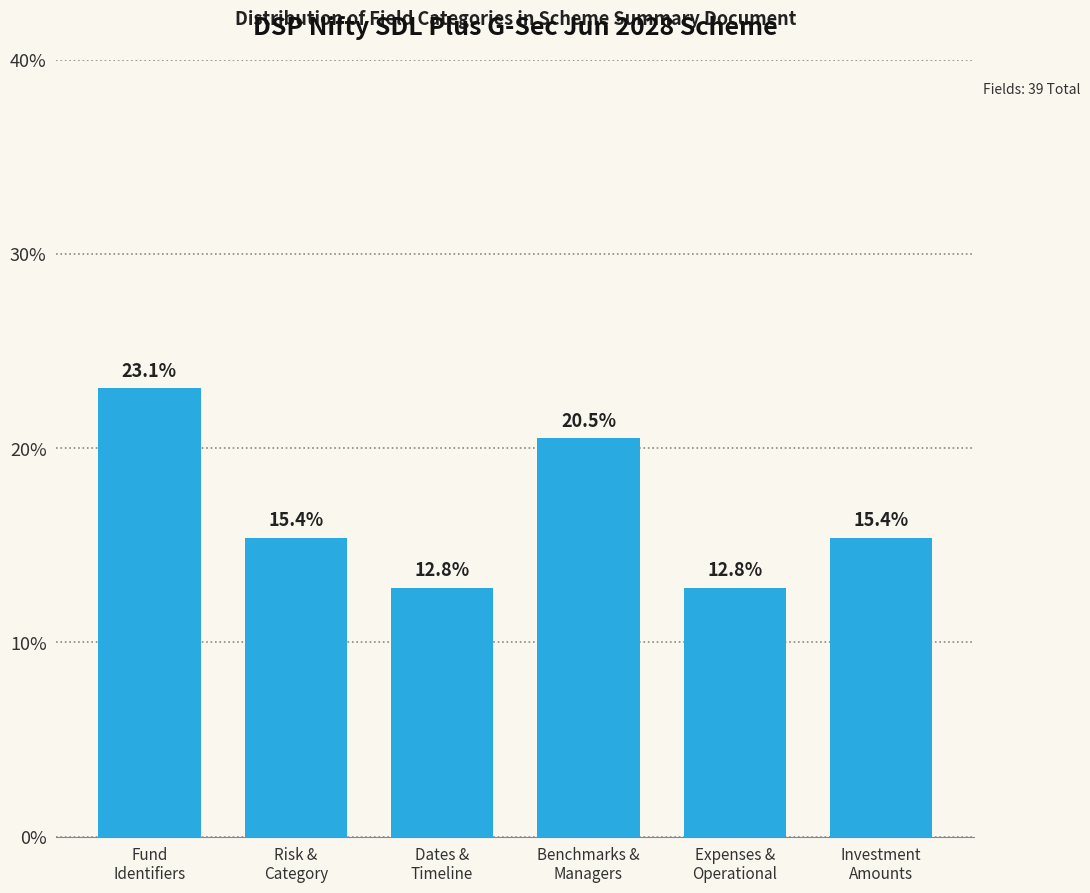

Reading right to left, transcribe all the data shown in this chart.

15.4	12.8	20.5	12.8	15.4	23.1